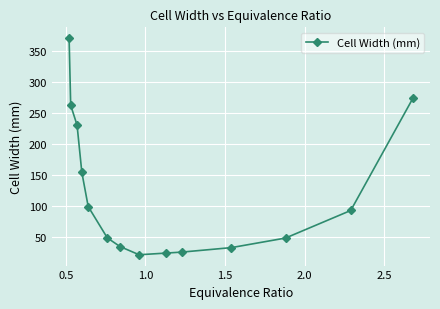

Is this an area chart (filled region under the line)?

No